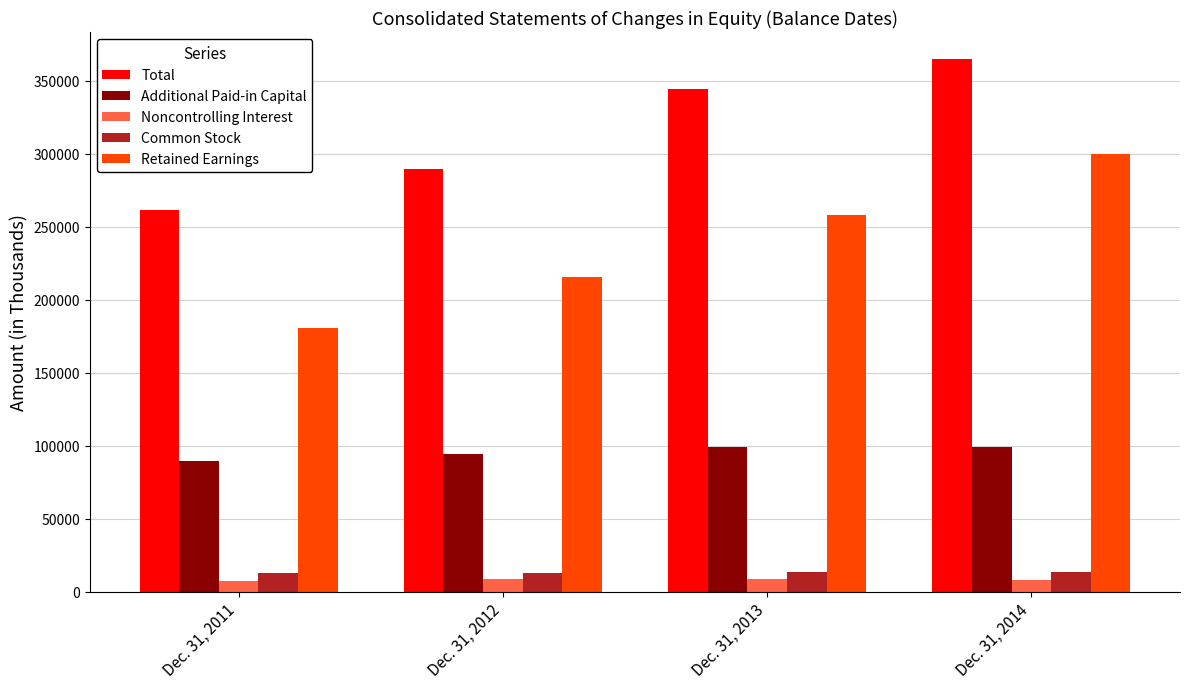

What is the average value of the Retained Earnings series?

238477